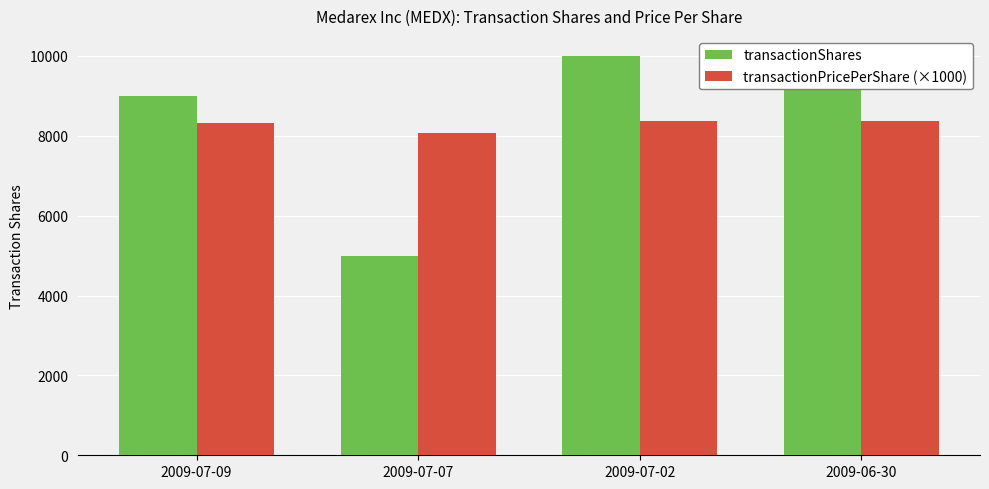

Reading left to right, list all the values displayed in this chart.

transactionShares: 2009-07-09=9000.0	2009-07-07=5000.0	2009-07-02=10000.0	2009-06-30=10000.0
transactionPricePerShare (×1000): 2009-07-09=8318.9	2009-07-07=8060.0	2009-07-02=8375.0	2009-06-30=8360.0